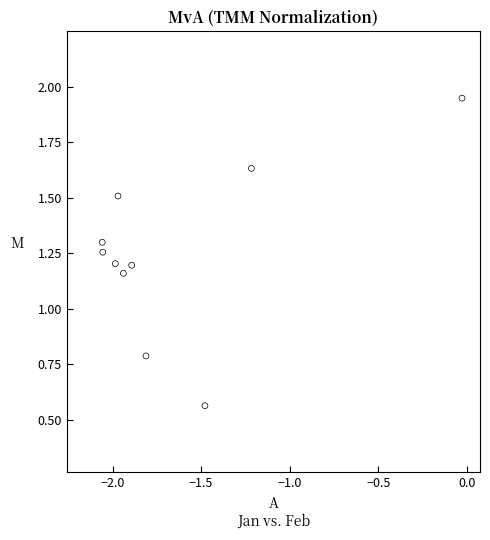

What is the average X value?

-1.6